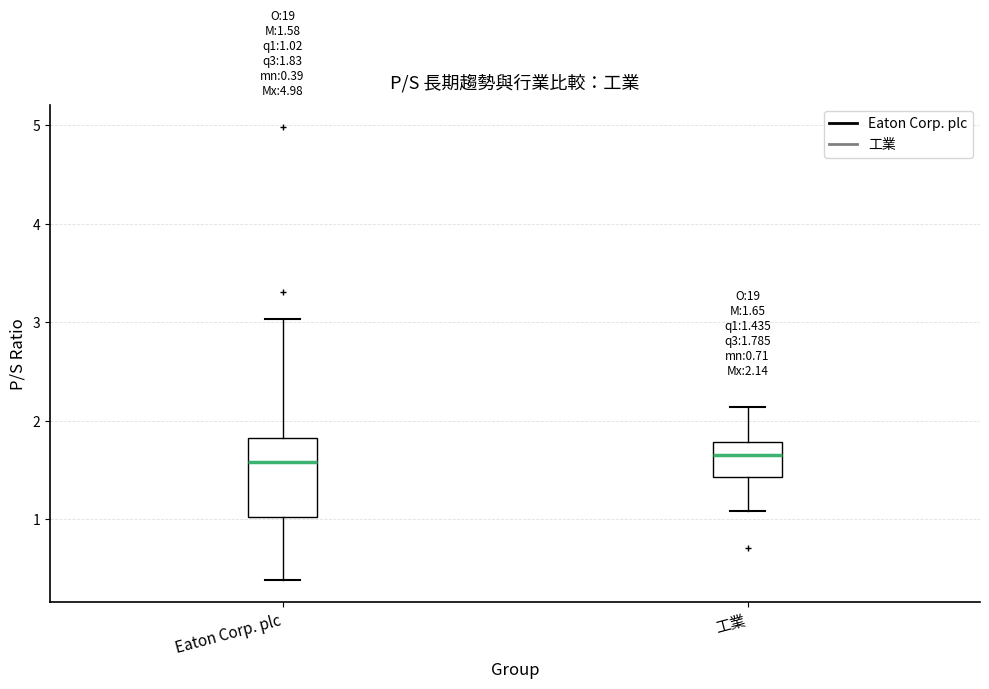

Comparing the boxes themselves (not the whiskers), which one is the tallest?

Eaton Corp. plc